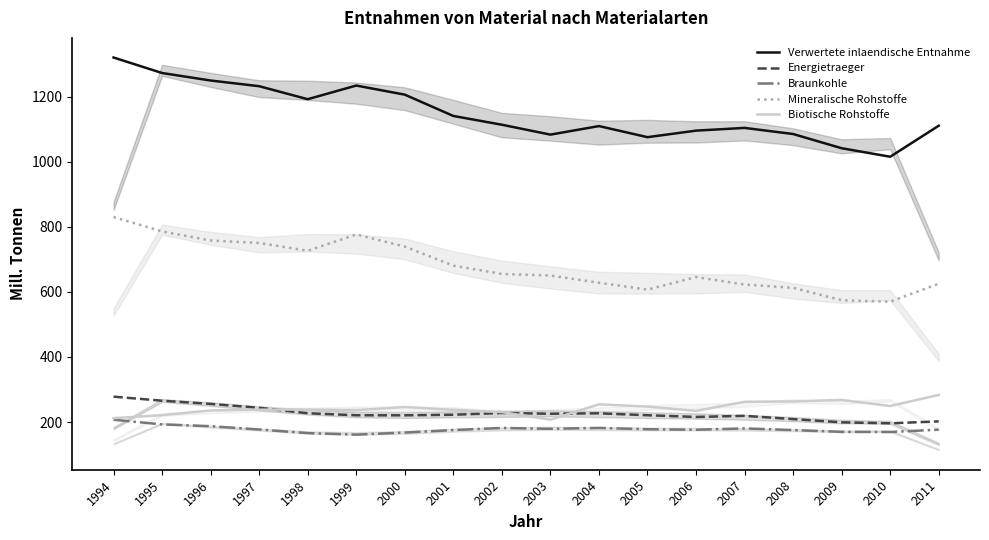

Rank the categories by Biotische Rohstoffe value from lowest to highest.

2003, 1994, 1995, 2002, 2006, 1996, 1999, 2001, 1997, 1998, 2000, 2005, 2010, 2004, 2007, 2008, 2009, 2011